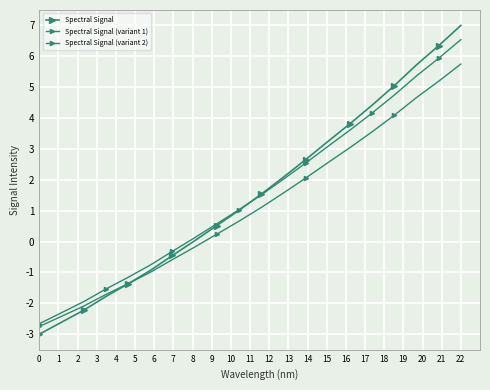

What is the maximum value shown in the chart?

7.0